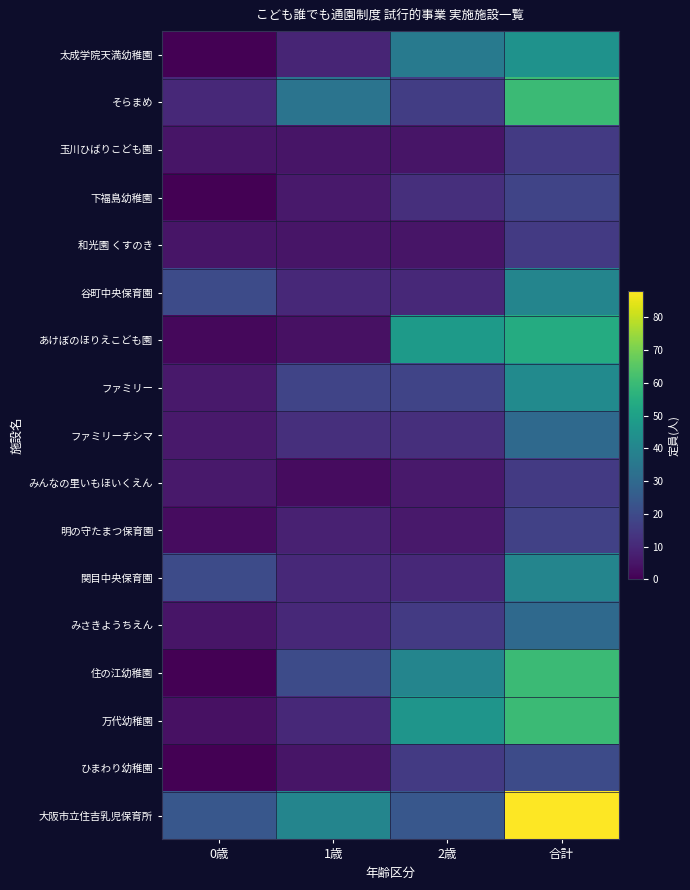

Between 0歳 and 2歳, which series saw the biggest shift?

あけぼのほりえこども園